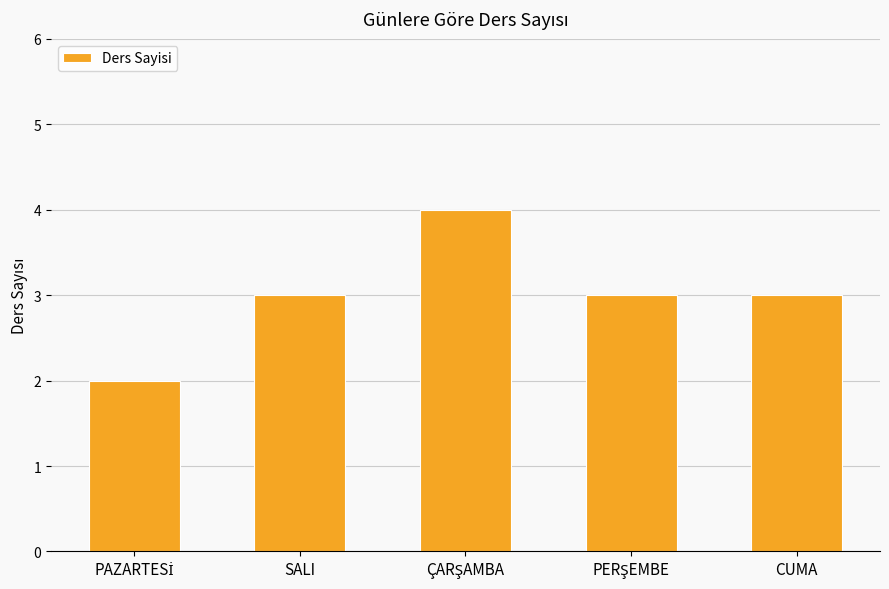

What is the label of the 5th bar from the left?

CUMA